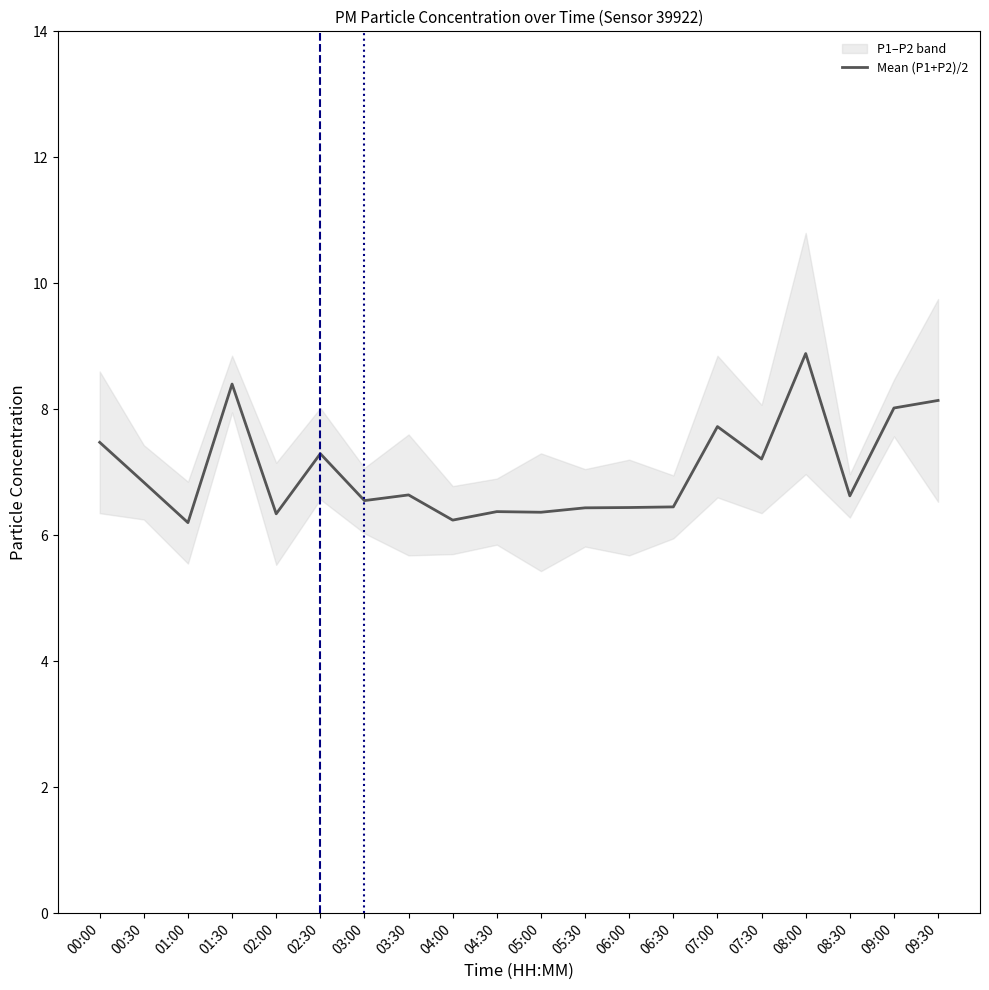

Reading right to left, what are all the values shown in this chart?

8.1	8.0	6.6	8.9	7.2	7.7	6.5	6.4	6.4	6.4	6.4	6.2	6.6	6.6	7.3	6.3	8.4	6.2	6.8	7.5